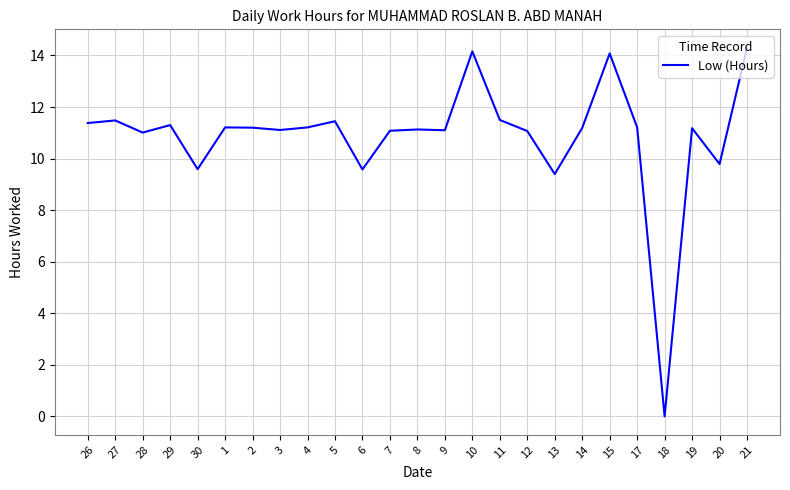

What is the sum of the values at 26 and 28?

22.4